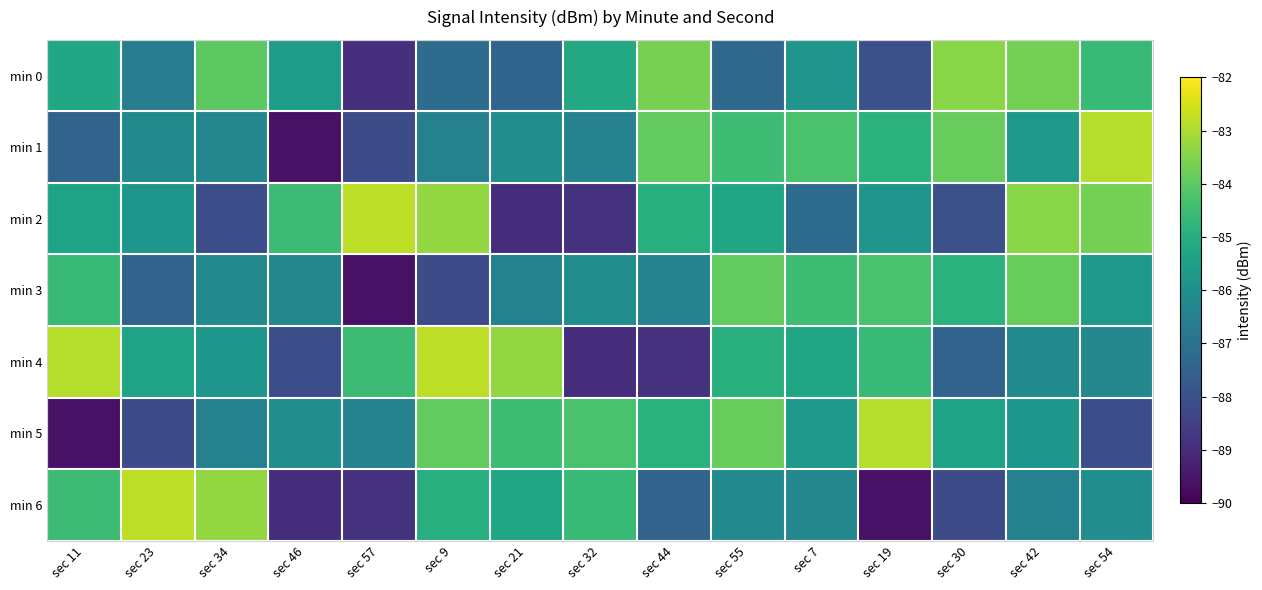

What is the spread (max minus min) of values at sec 11?

6.7